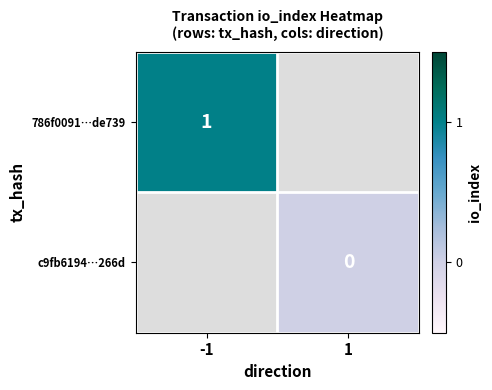

Is it true that 786f0091…de739 equals 1 at -1?

True